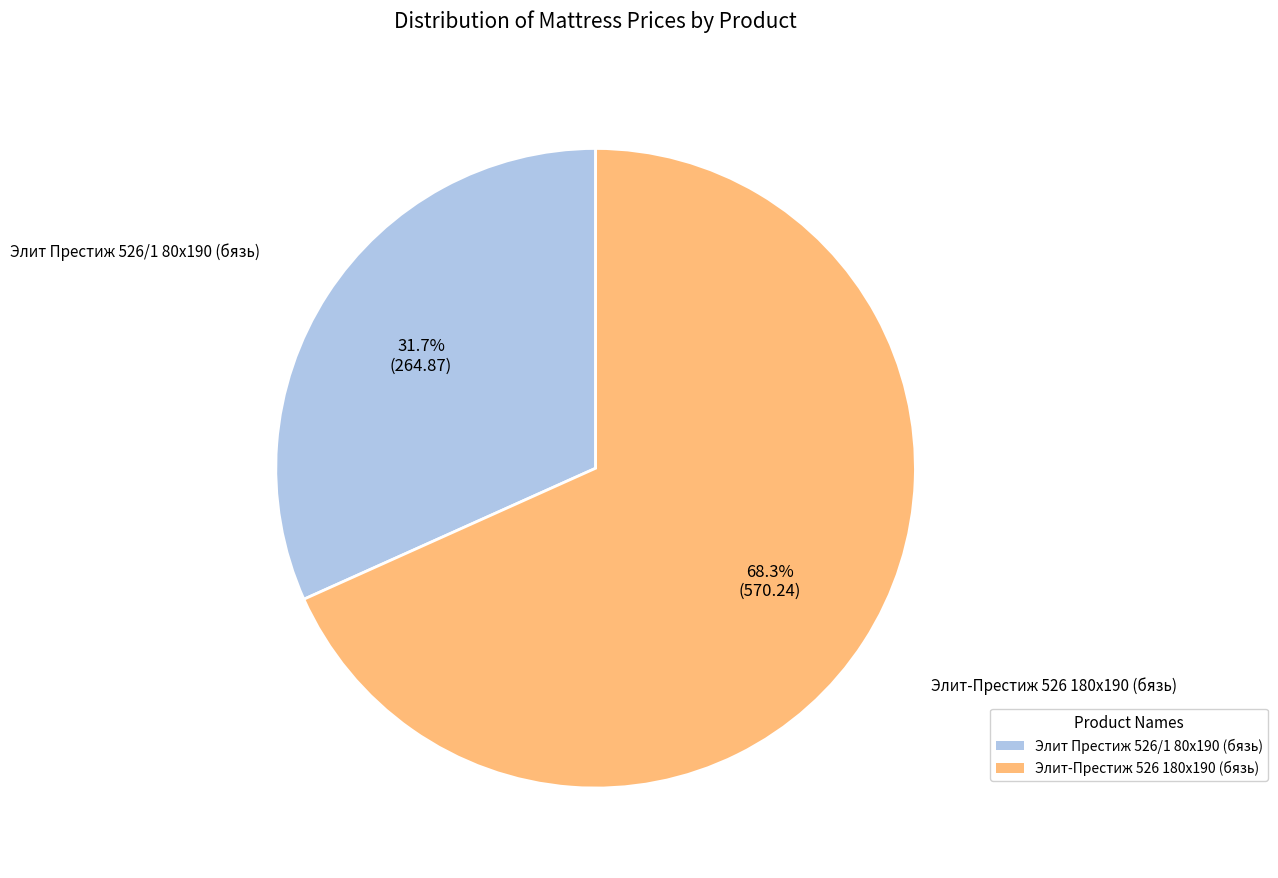

Combined, what portion of the pie is Элит Престиж 526/1 80x190 (бязь) and Элит-Престиж 526 180x190 (бязь)?

100.0%